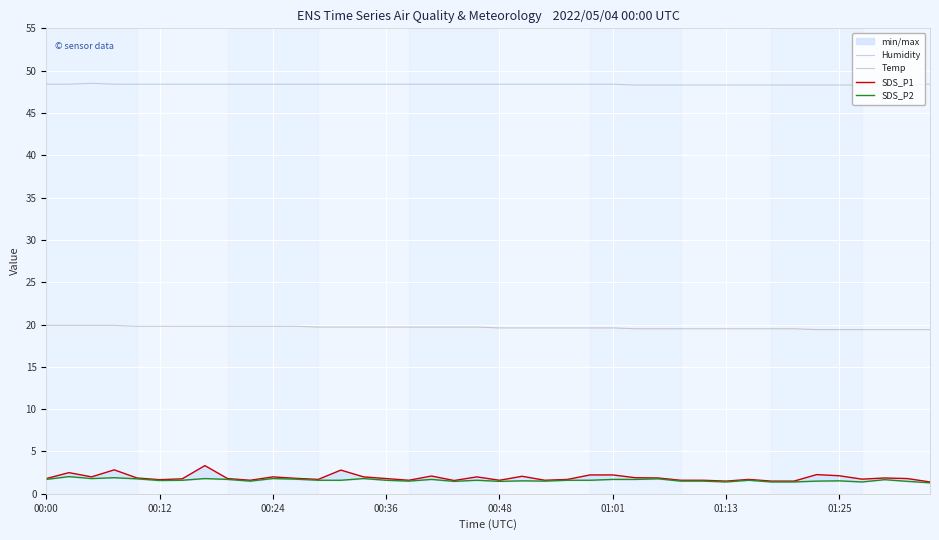

Which series has the largest range (max minus min)?

SDS_P1